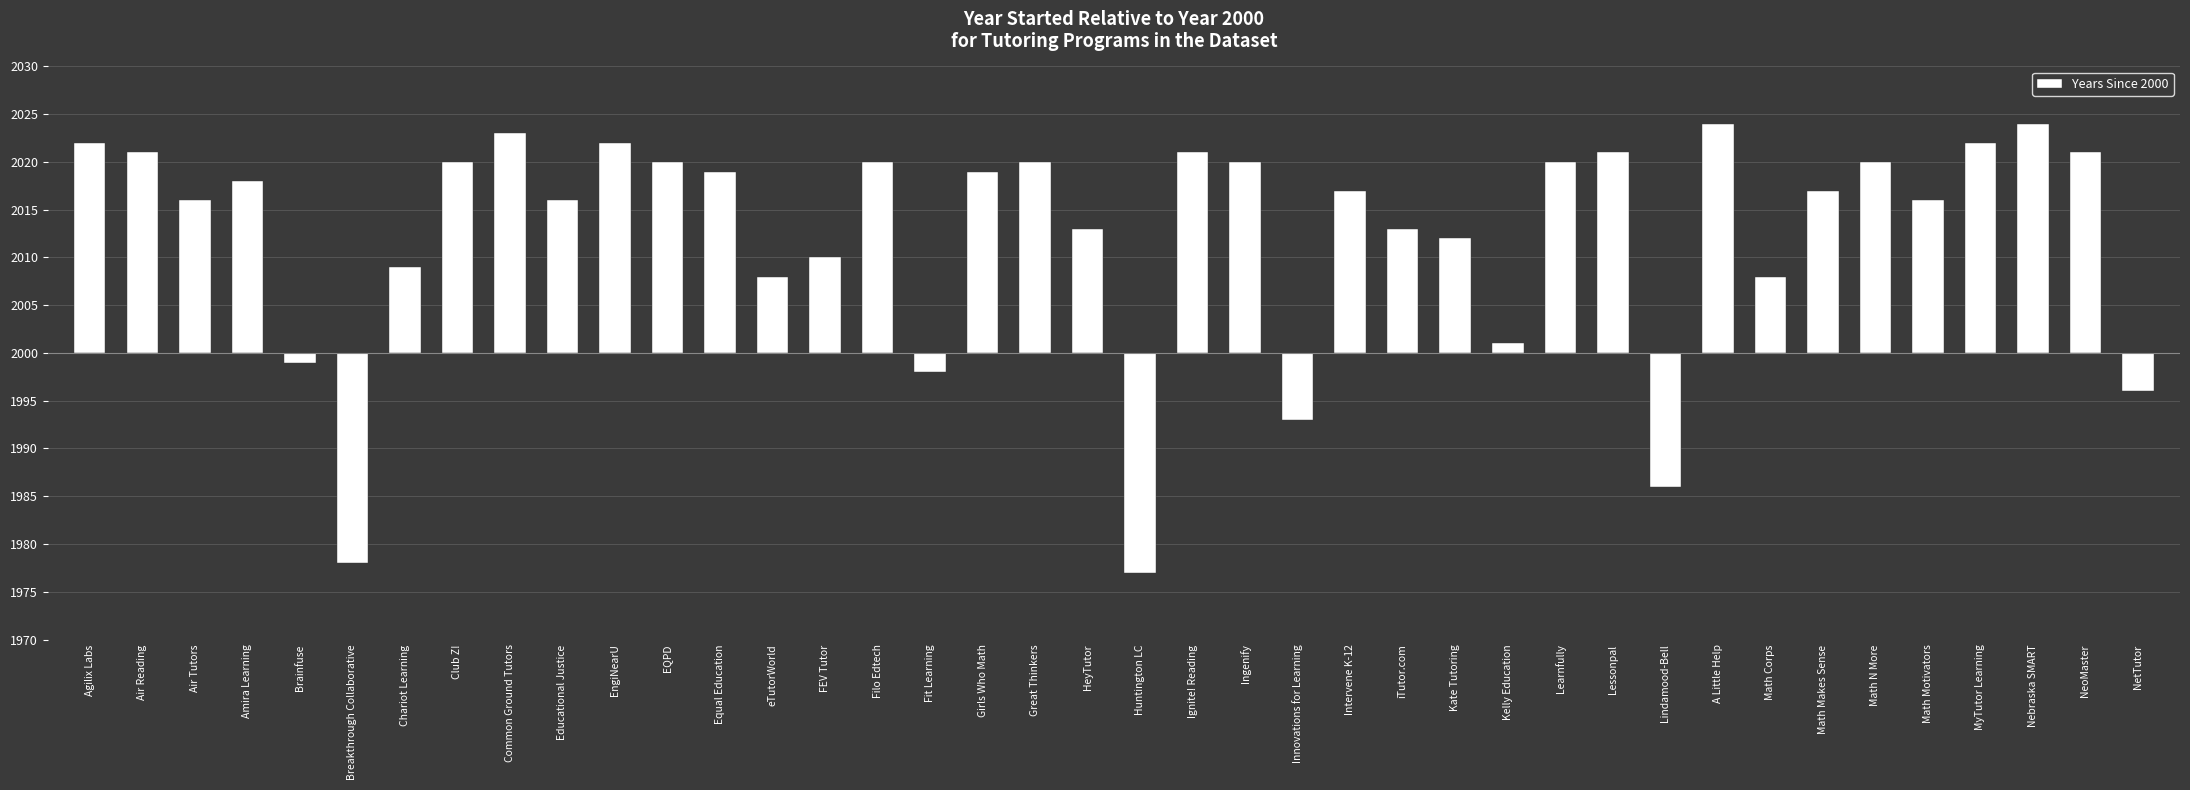

Are the bars horizontal?

No